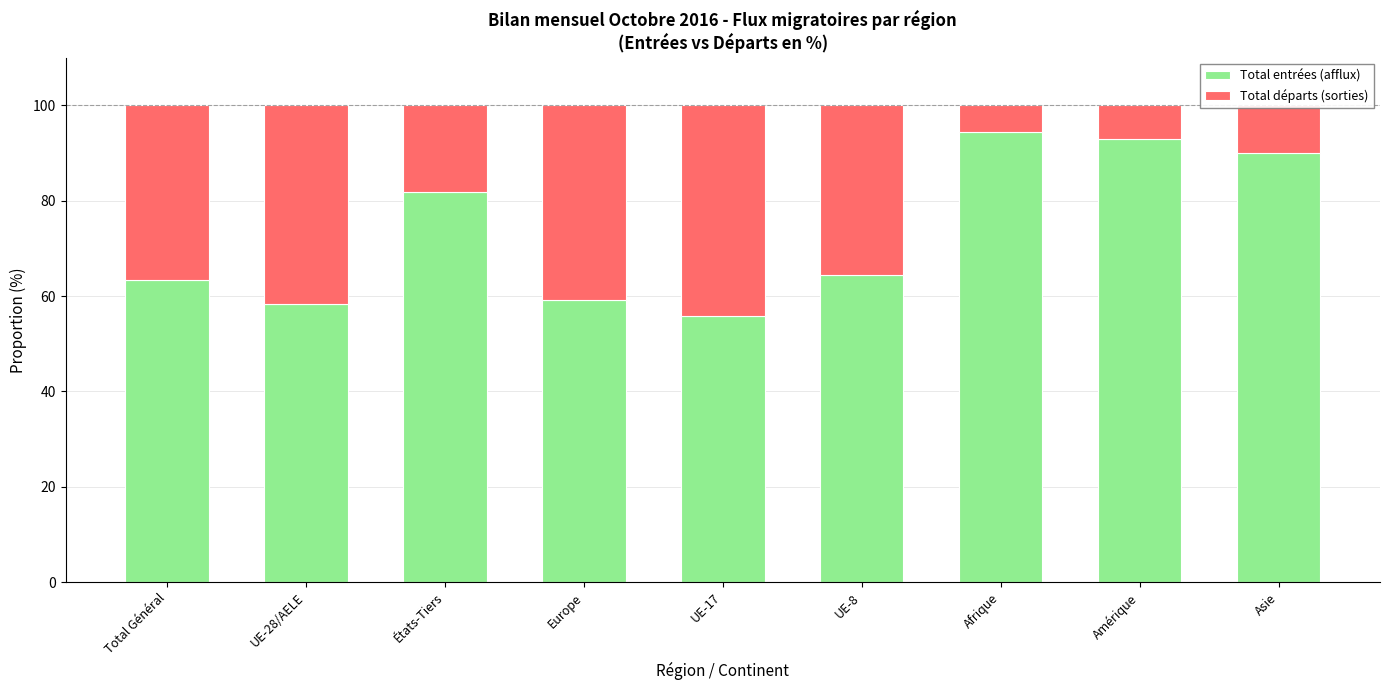

What are all the series names shown in the legend?

Total entrées (afflux), Total départs (sorties)